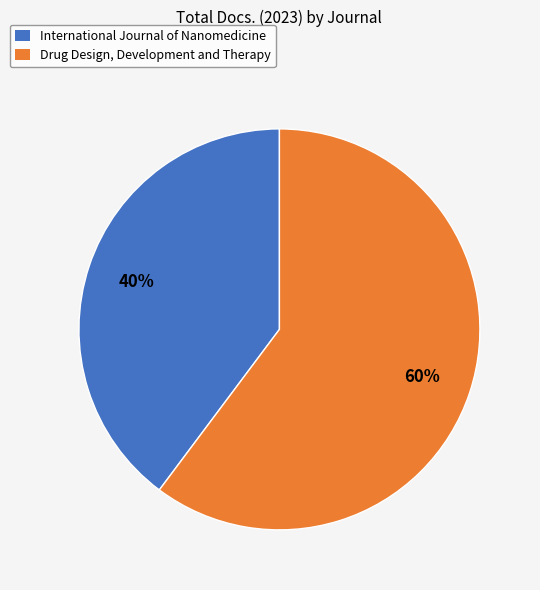

Is International Journal of Nanomedicine the majority of the pie?

No